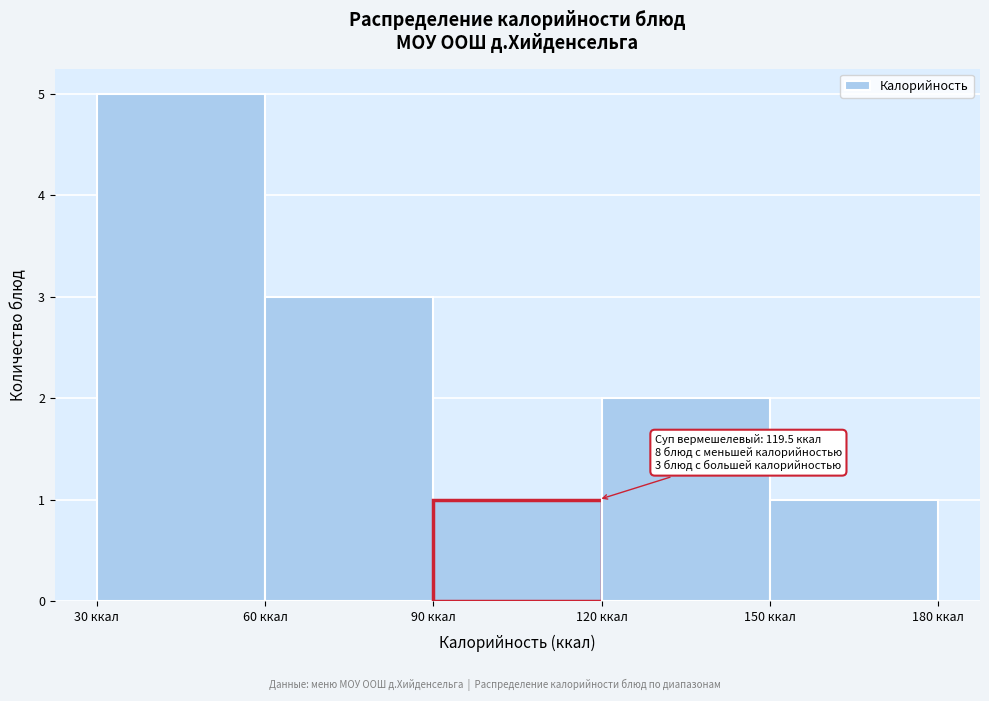

Which range on the x-axis has the tallest bar?

30 to 60